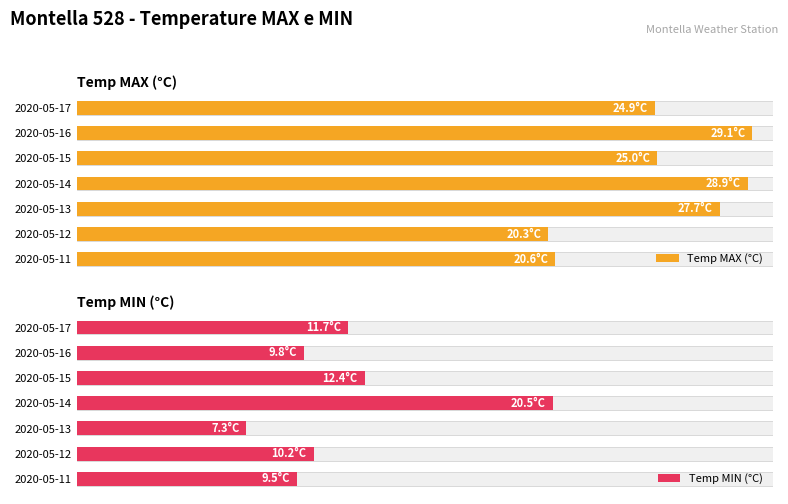

Where does the Temp MAX (°C) series first go above 25?

2020-05-13